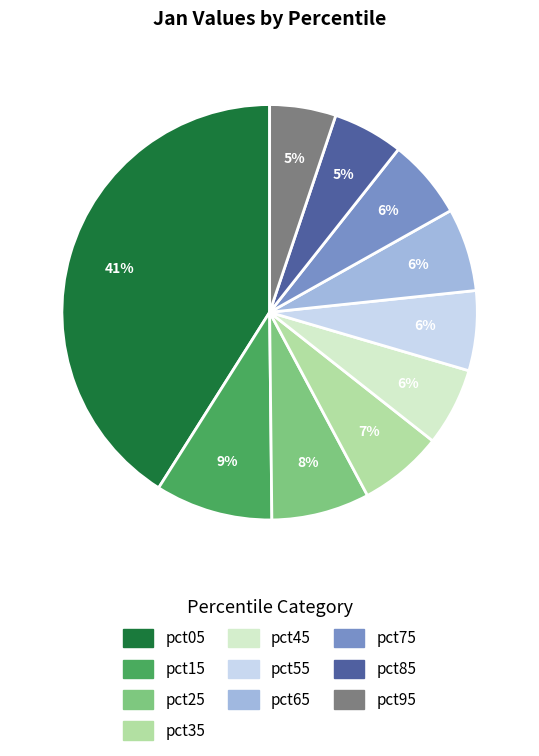

To the nearest percent, what is the difference between the largest and smallest slice percentages?

36%